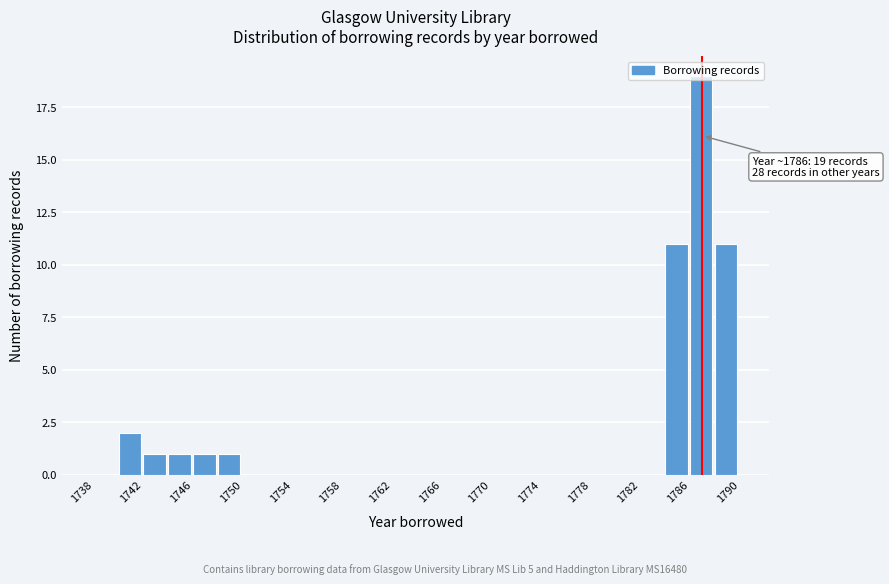

Which range on the x-axis has the tallest bar?

1786 to 1788